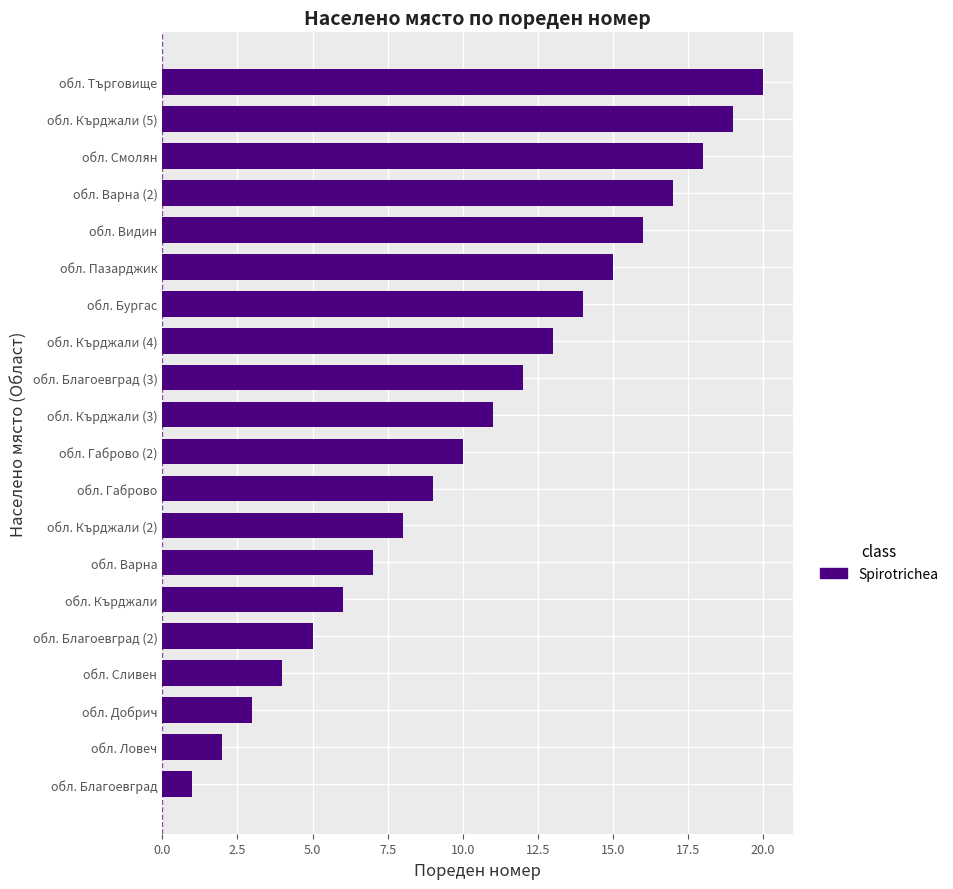

What is the difference between the maximum and minimum values?

19